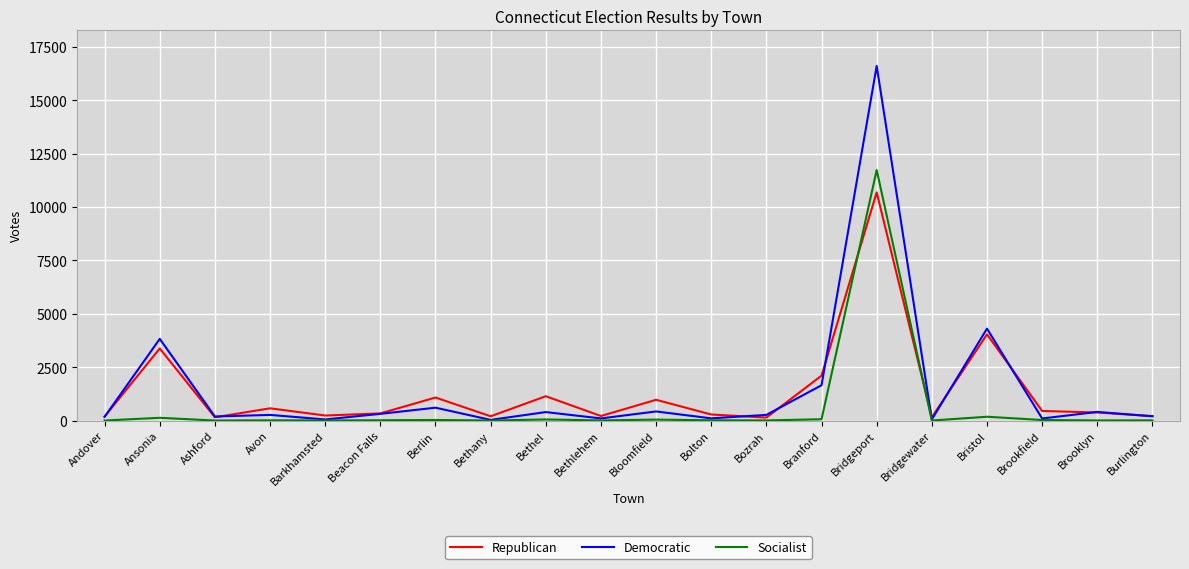

At which label does Socialist first exceed 11?

Ansonia